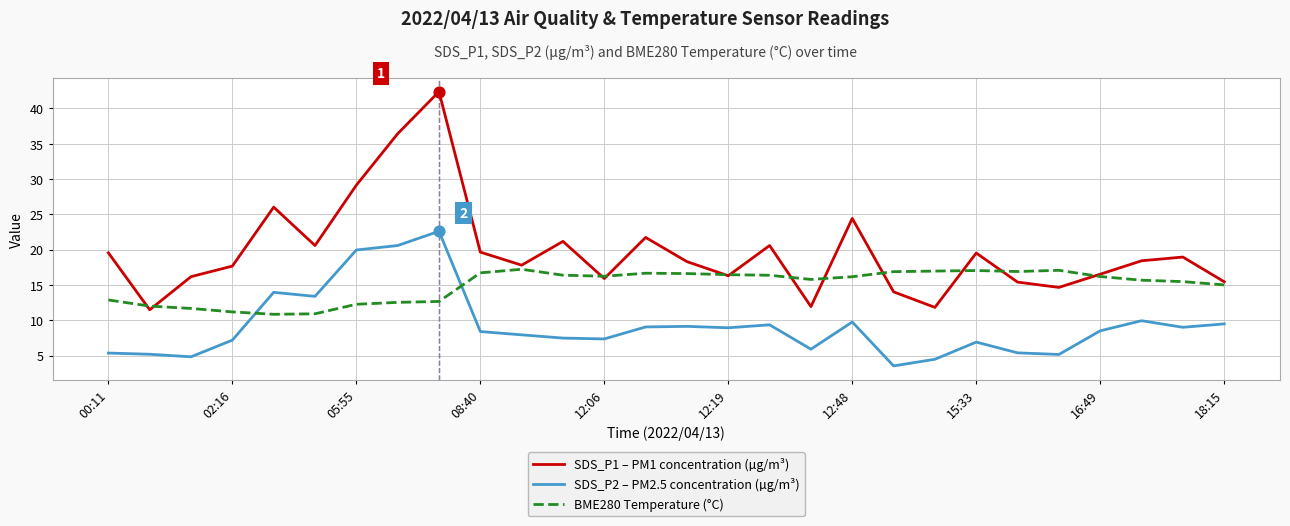

At how many categories does at least one series exceed 15?

27